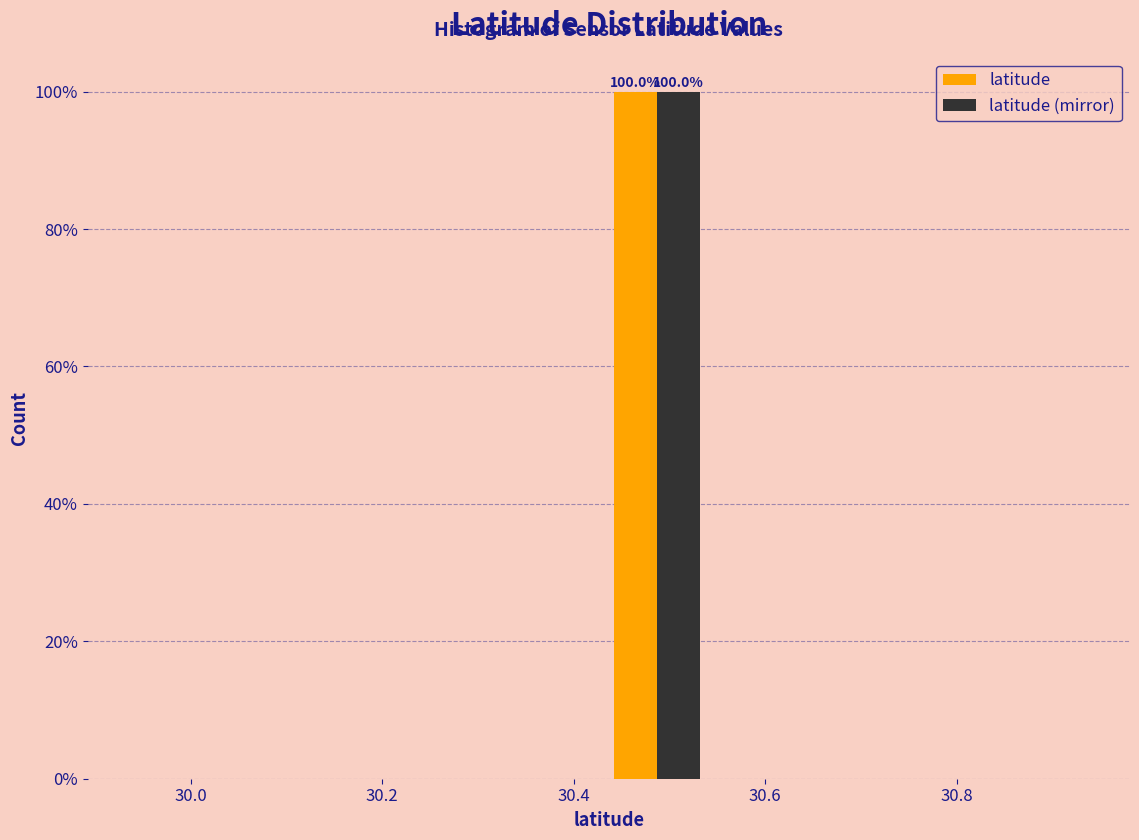

In the latitude (mirror) series, which range on the x-axis has the tallest bar?

30.44 to 30.54